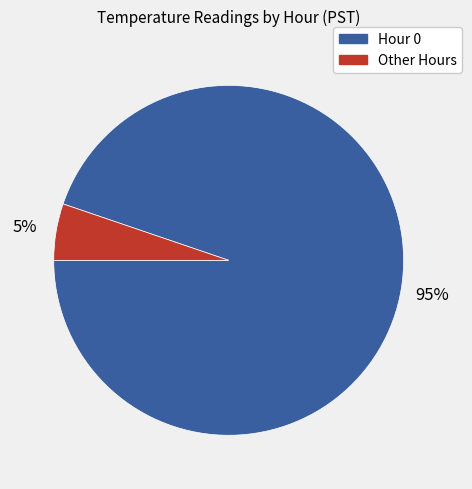

To the nearest percent, what is the difference between the largest and smallest slice percentages?

90%